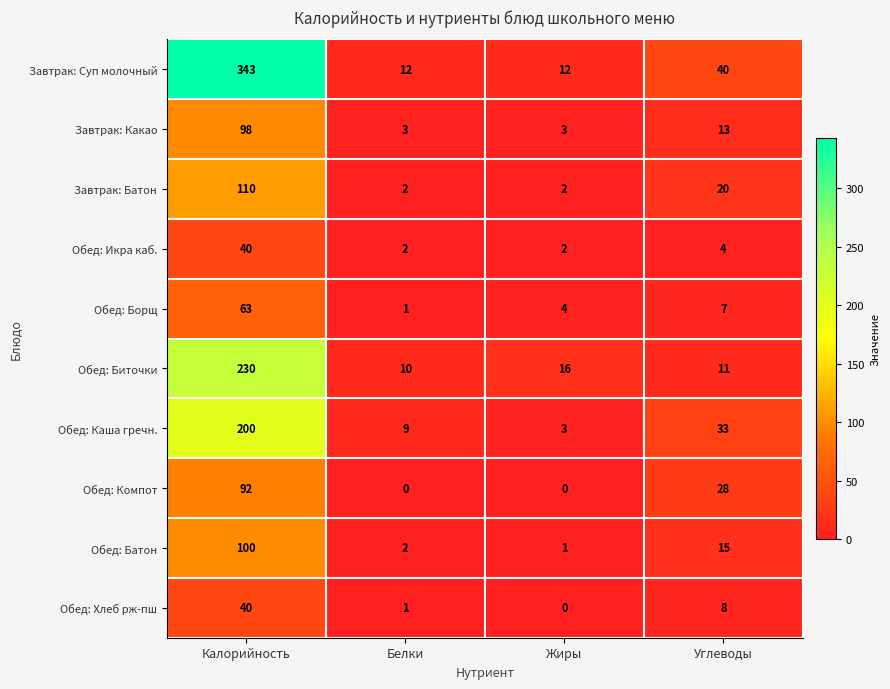

How many categories are shown in the chart?

4